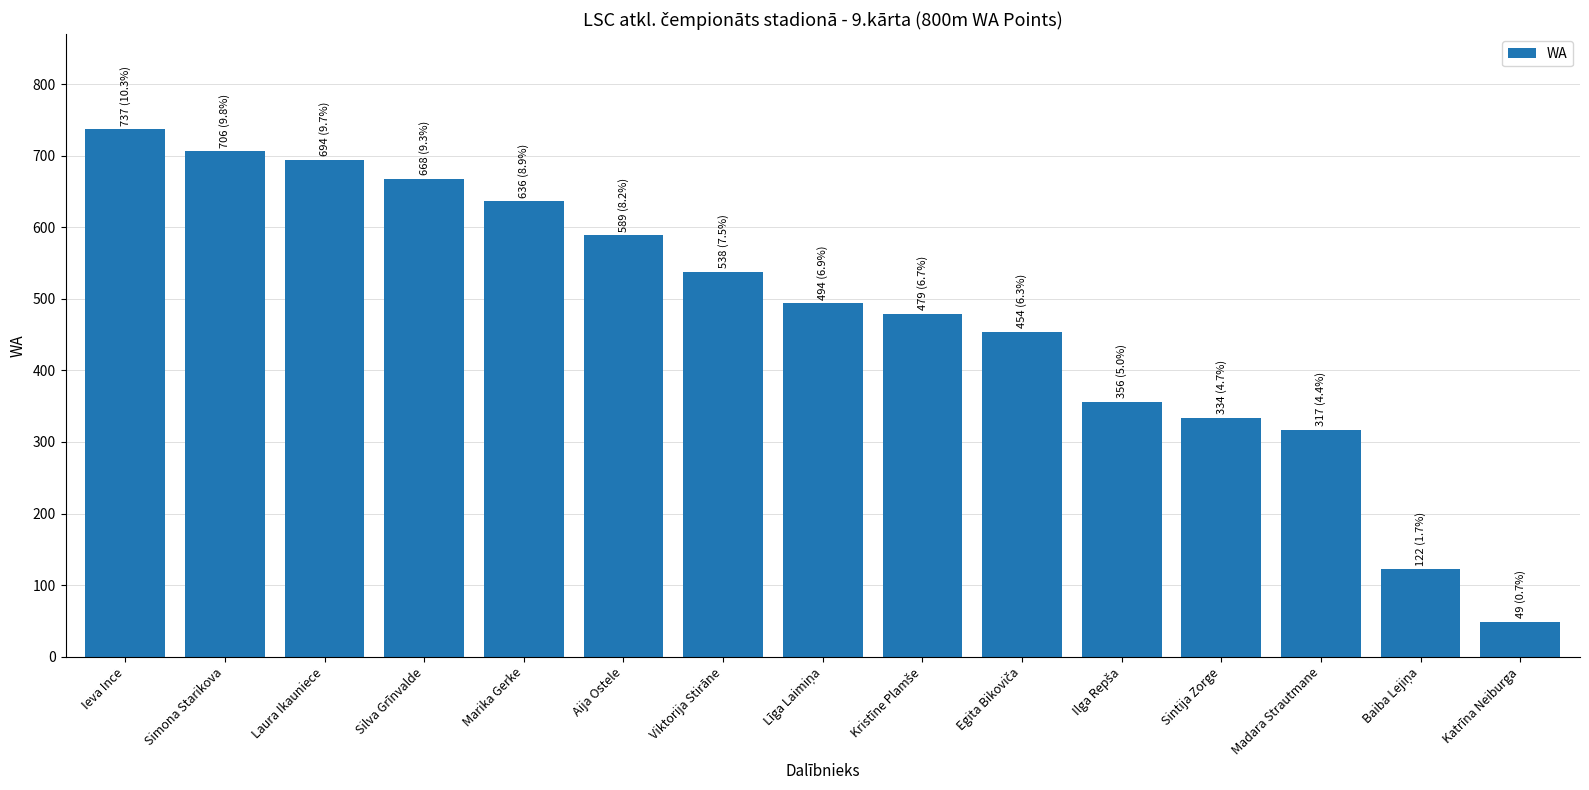

Which label corresponds to the smallest value in the chart?

Katrīna Neiburga